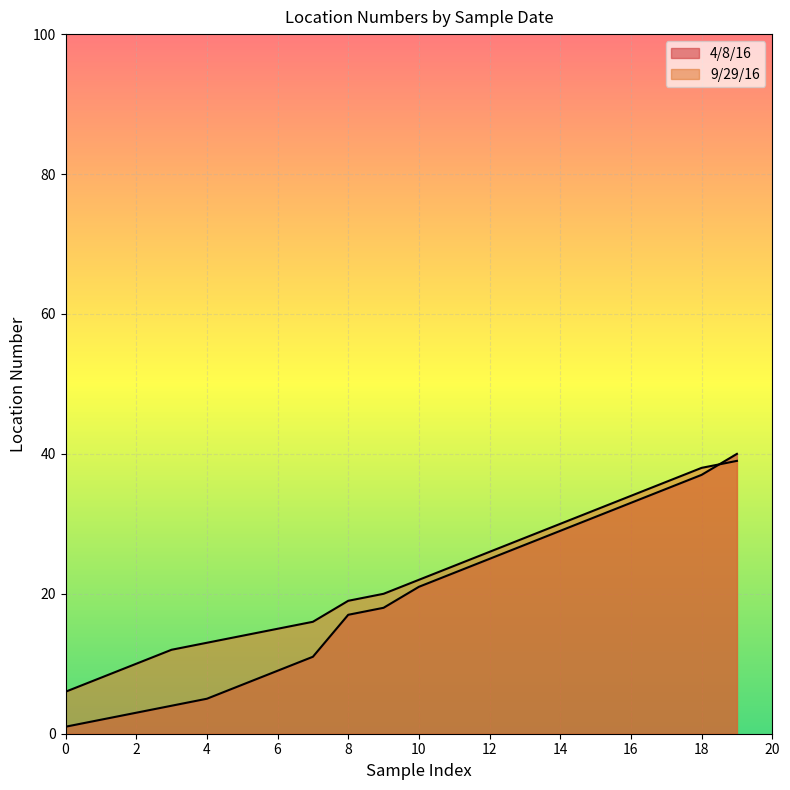

Between which two adjacent categories do 4/8/16 and 9/29/16 first intersect?

18 and 19